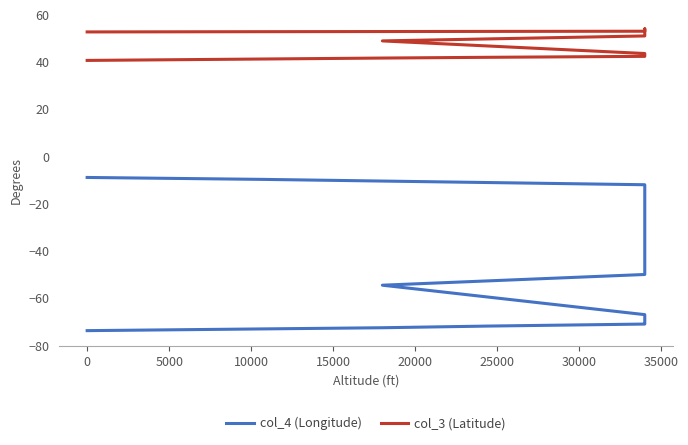

How many lines are shown in the chart?

2